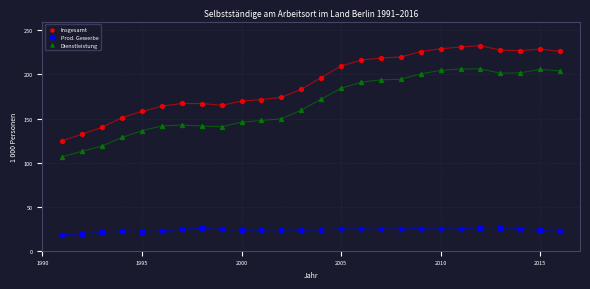

Across all data points, what is the range of X values (max minus min)?

25.0